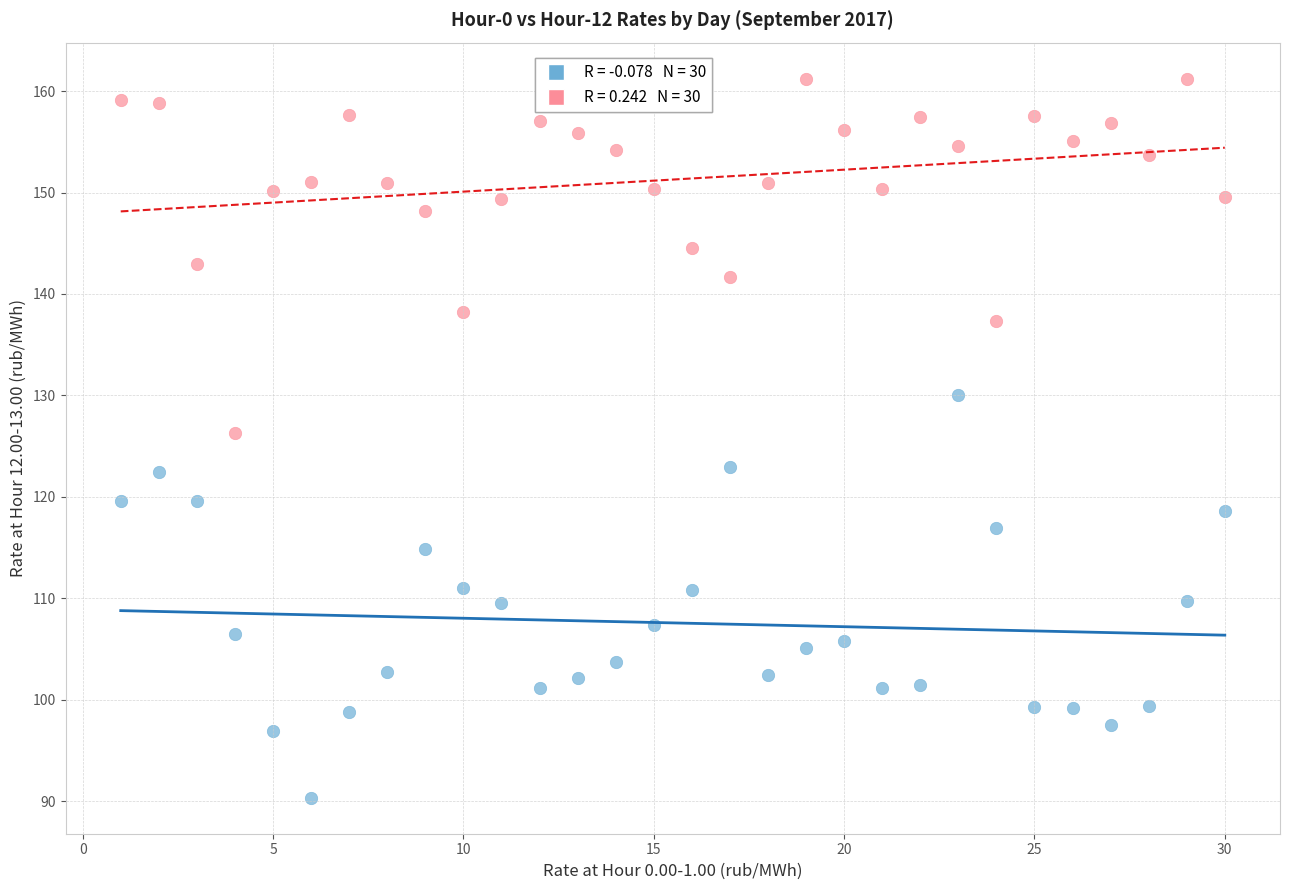

Across all data points, what is the range of Y values (max minus min)?

70.9